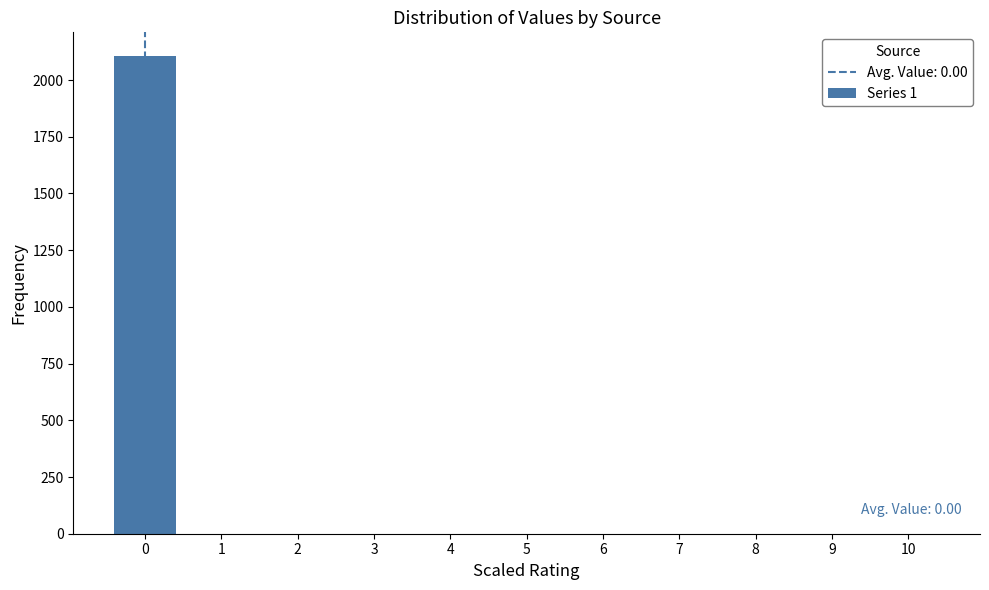

Over which range of the x-axis is the bar tallest?

-0.5 to 0.5